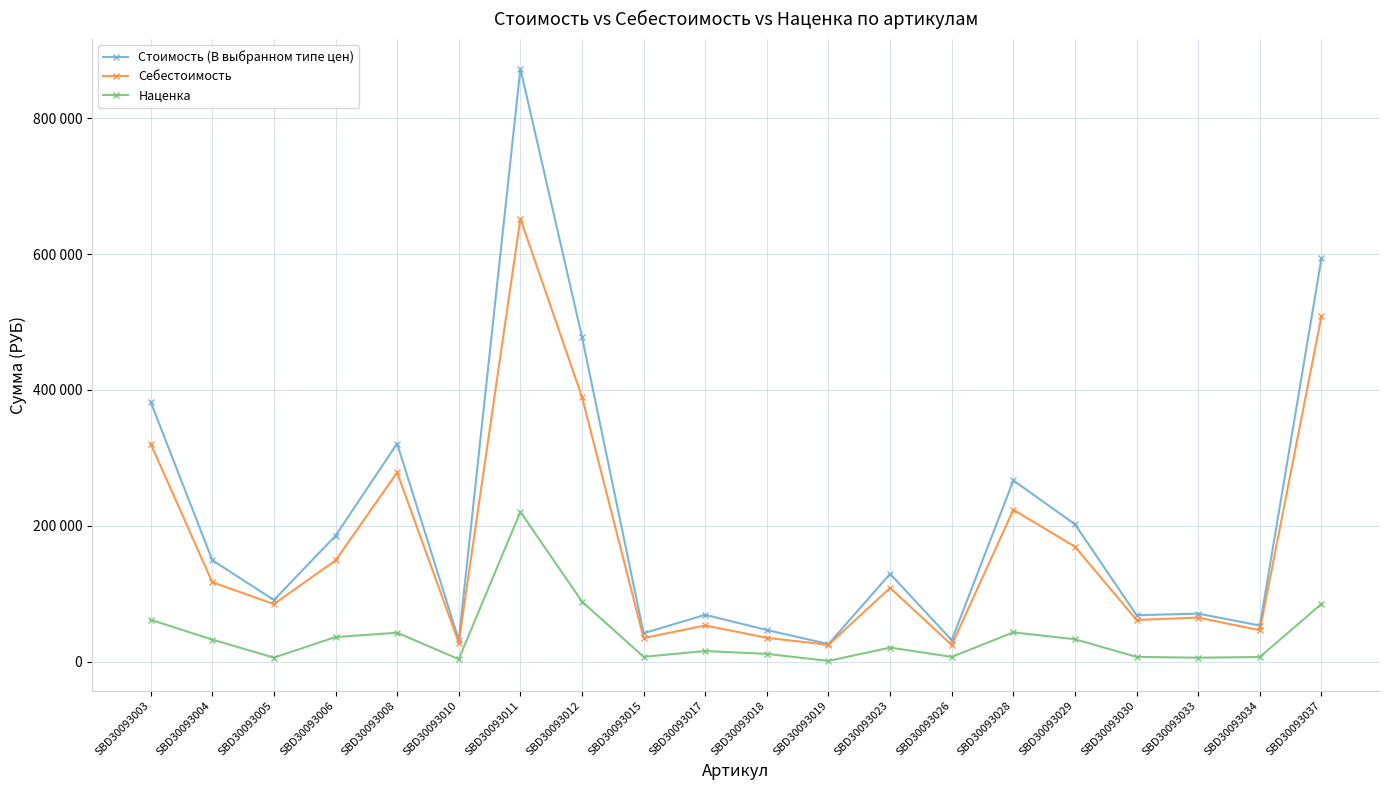

Does the chart have visible grid lines?

Yes